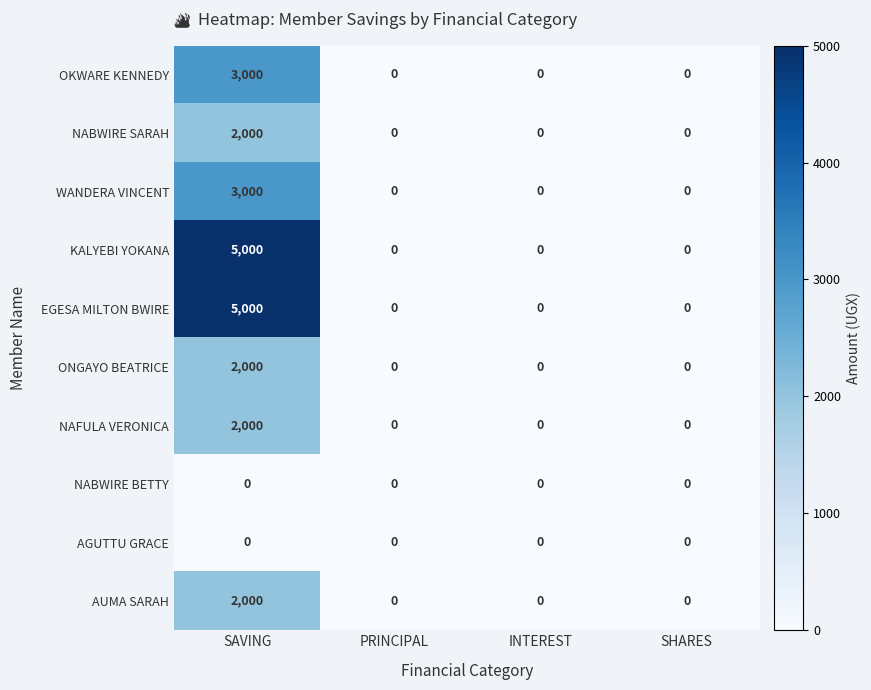

What is the difference between the AUMA SARAH values at SAVING and SHARES?

2000